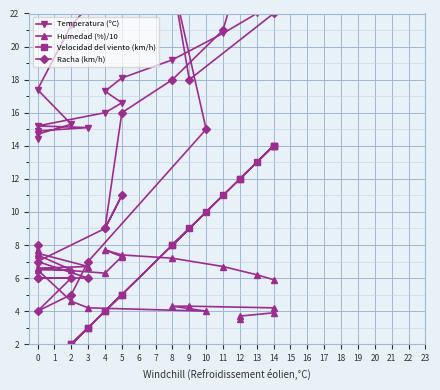

What is the label of the 6th point from the right?

4